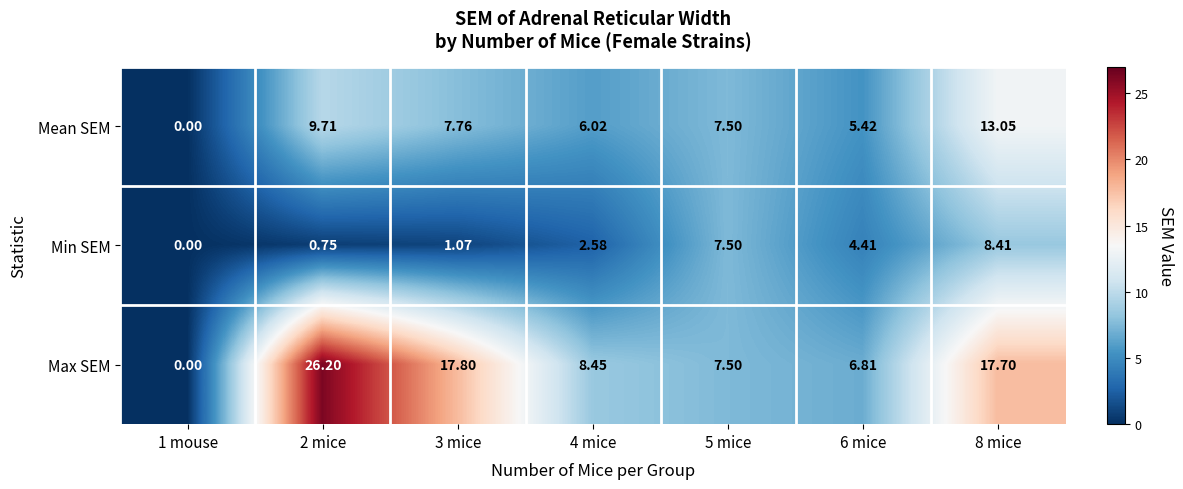

Which series has the widest spread of values?

Max SEM